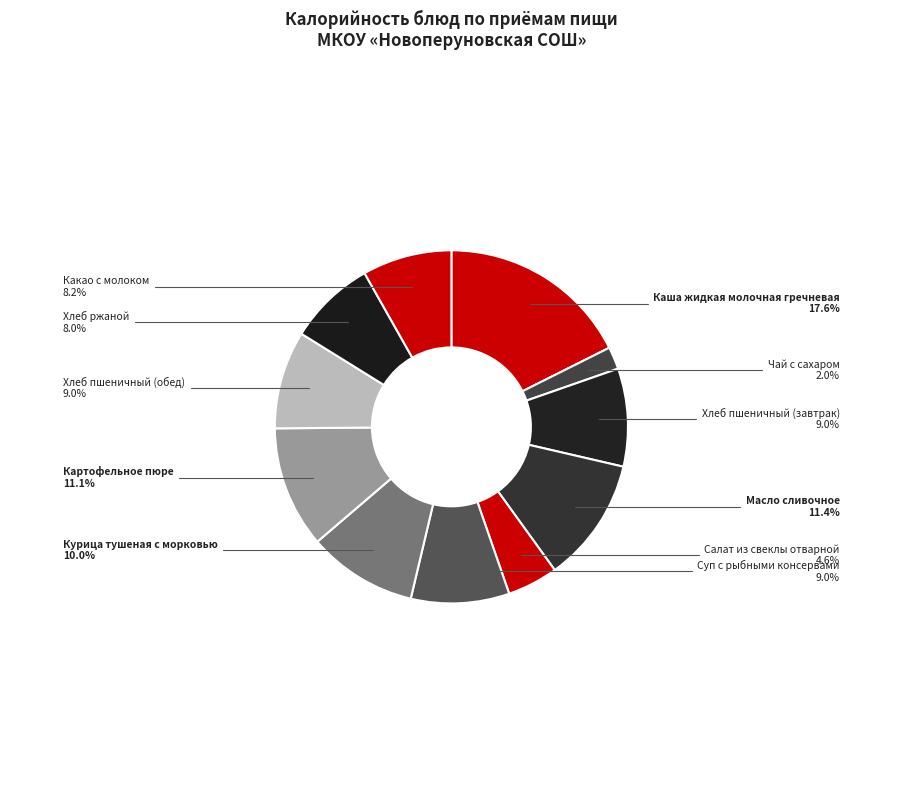

How many segments does this pie chart have?

11